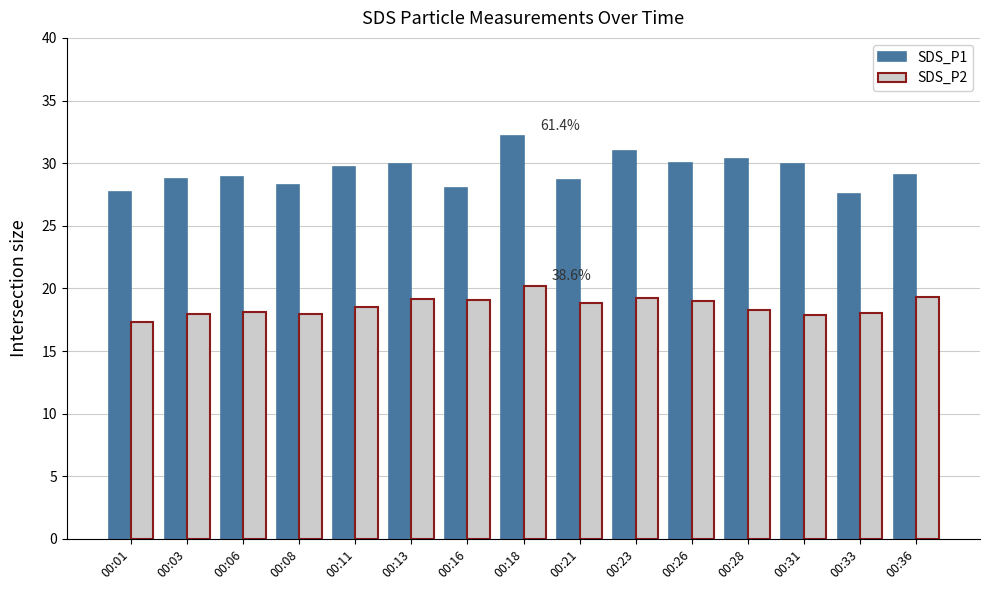

Rank the series by their average value, from highest to lowest.

SDS_P1, SDS_P2